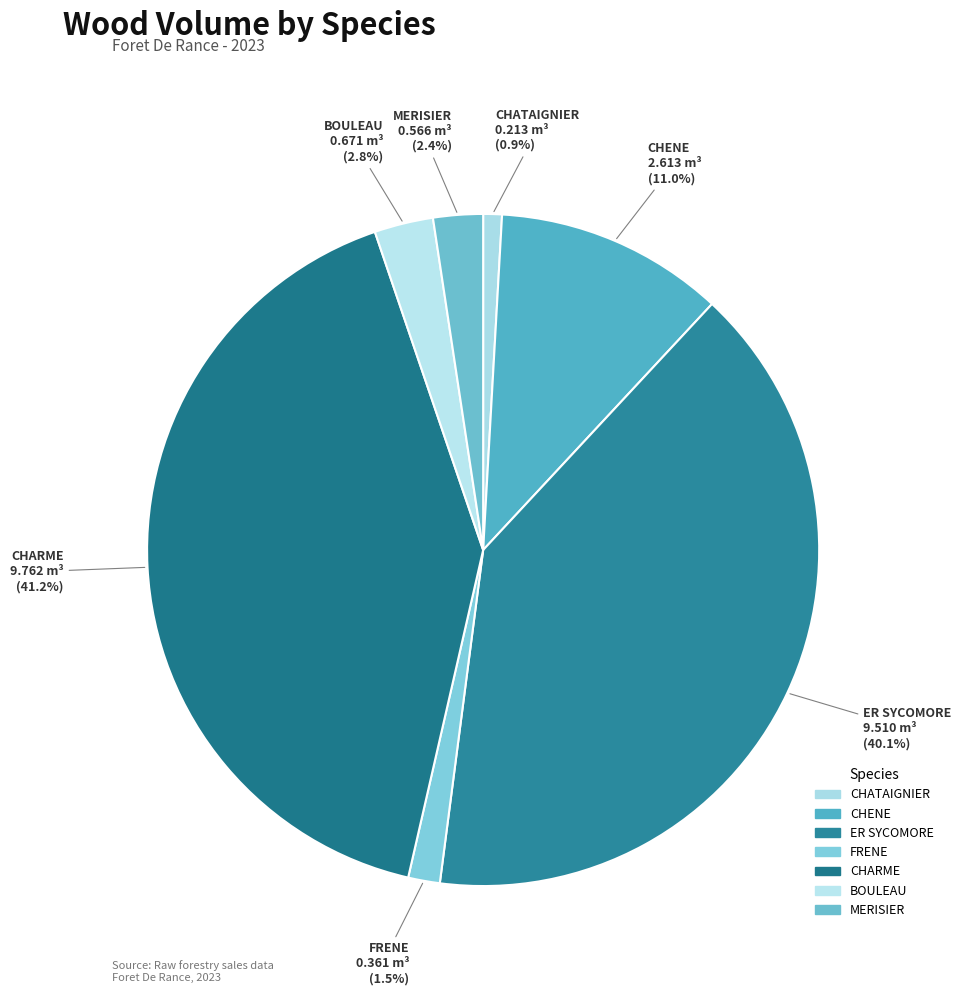

Combined, what portion of the pie is MERISIER and CHENE?

13.4%